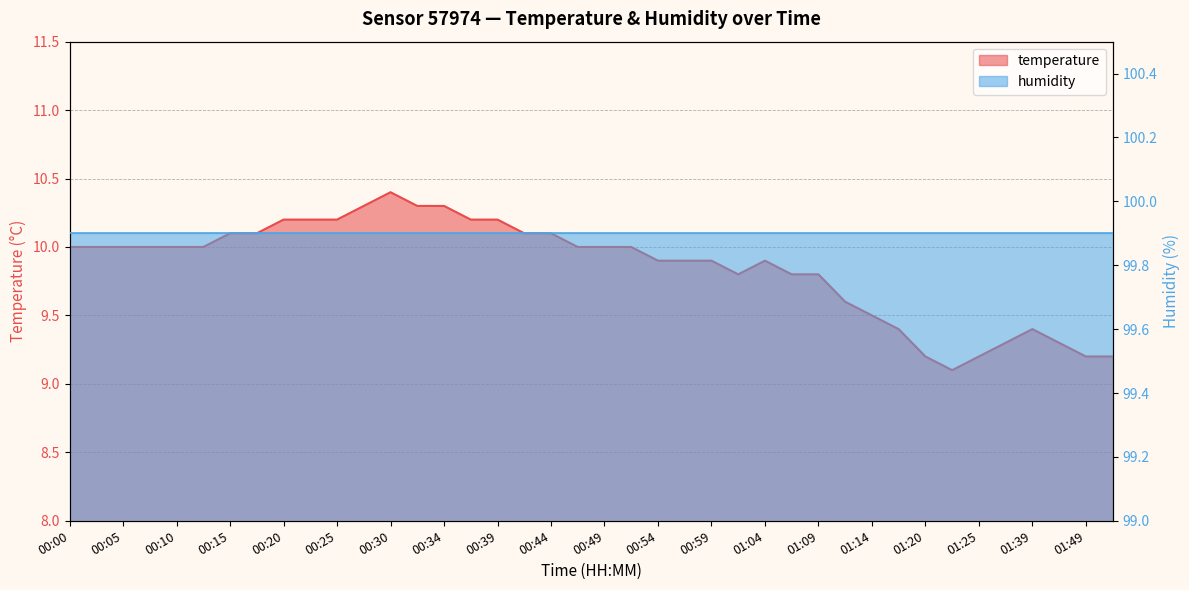

What is the sum of all values?

394.1